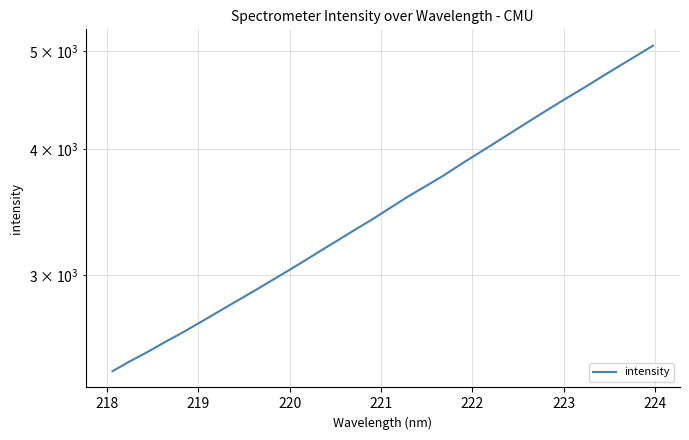

What is the average value?

3560.4